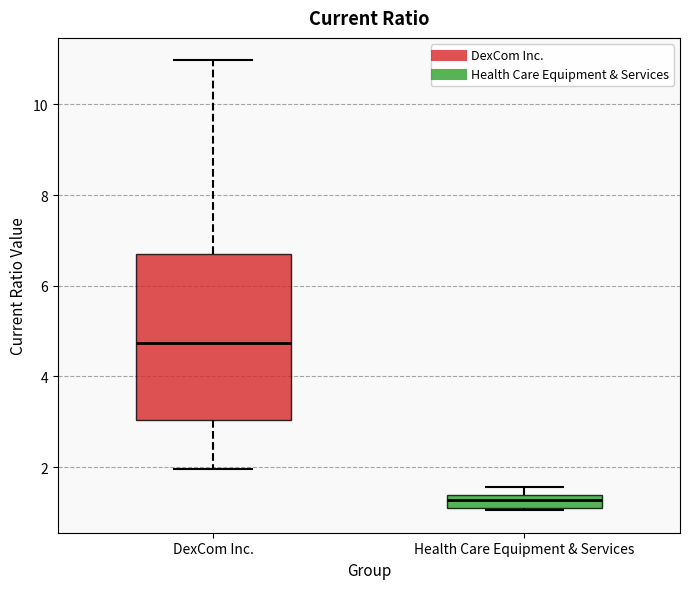

Where is the upper edge of the box for Health Care Equipment & Services on the y-axis? The values are not printed on the chart, so give them approximately, as read against the axis.

1.4